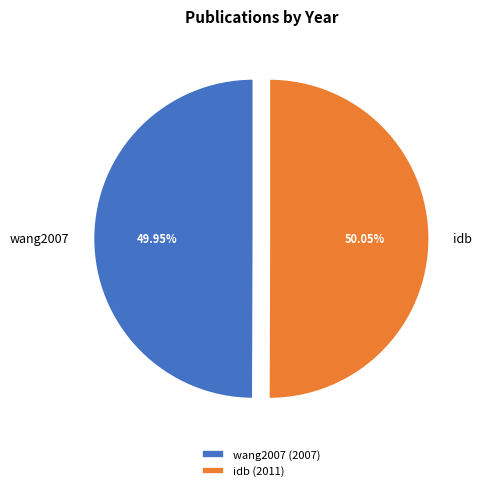

Combined, do wang2007 and idb account for over 50%?

Yes